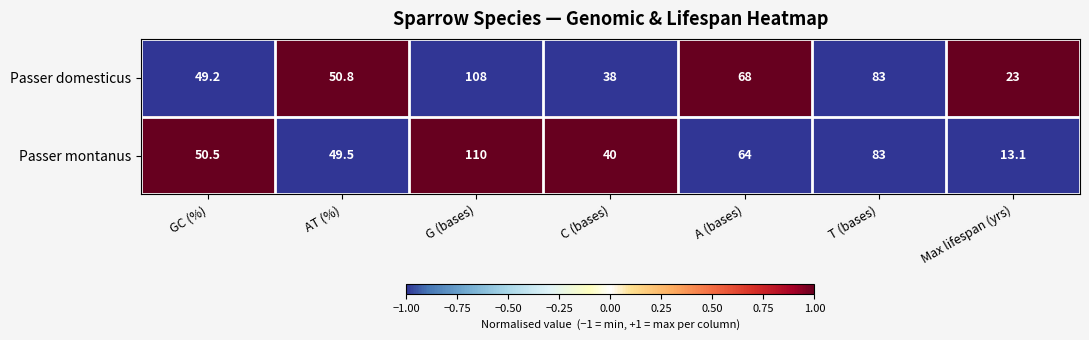

What is the difference between the highest and lowest values at AT (%)?

1.3